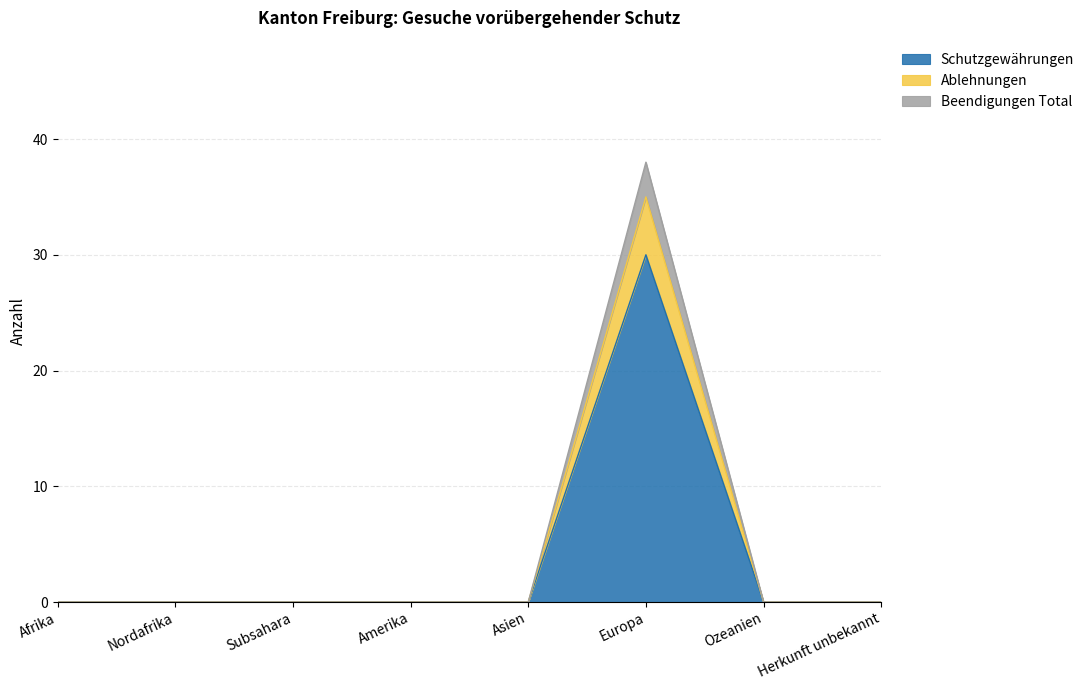

At how many categories does at least one series exceed 37?

1